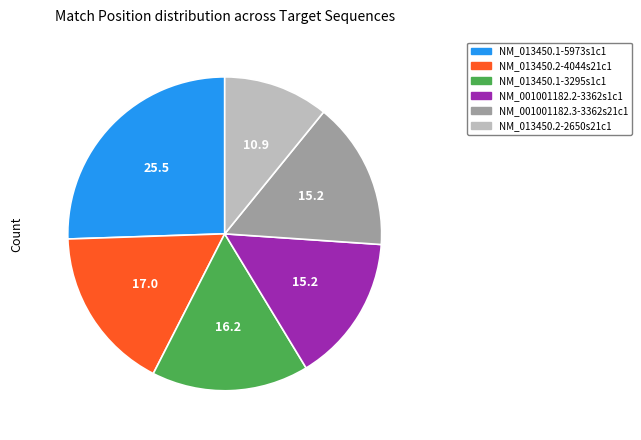

Between NM_013450.1-5973s1c1 and NM_001001182.3-3362s21c1, which is larger?

NM_013450.1-5973s1c1